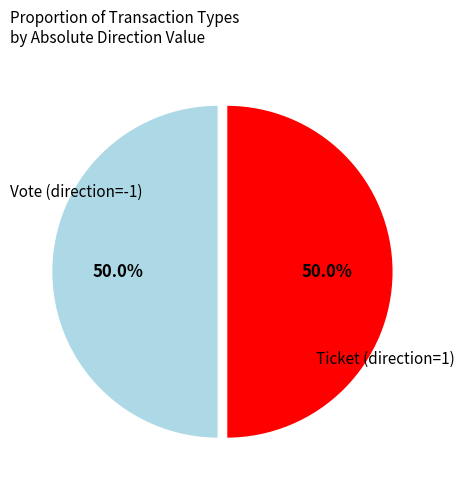

Approximately how many times larger is the value at Ticket (direction=1) compared to Vote (direction=-1)?

1.0